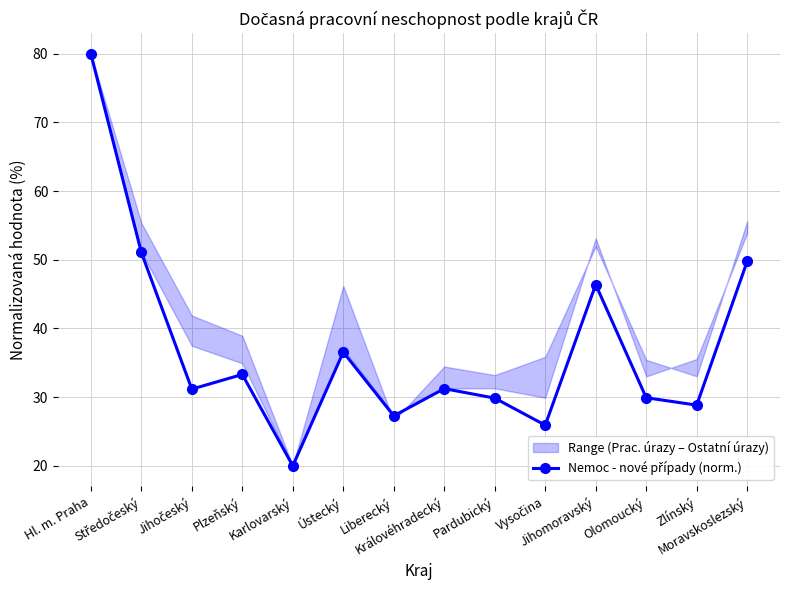

At which label does the data first exceed 31?

Hl. m. Praha